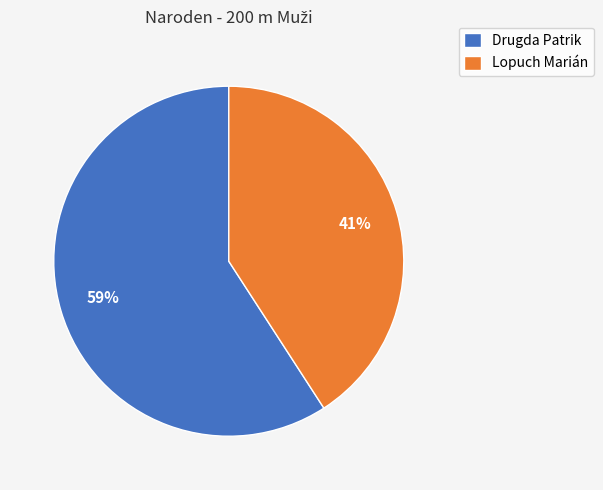

What percentage is the Lopuch Marián slice, to the nearest percent?

41%